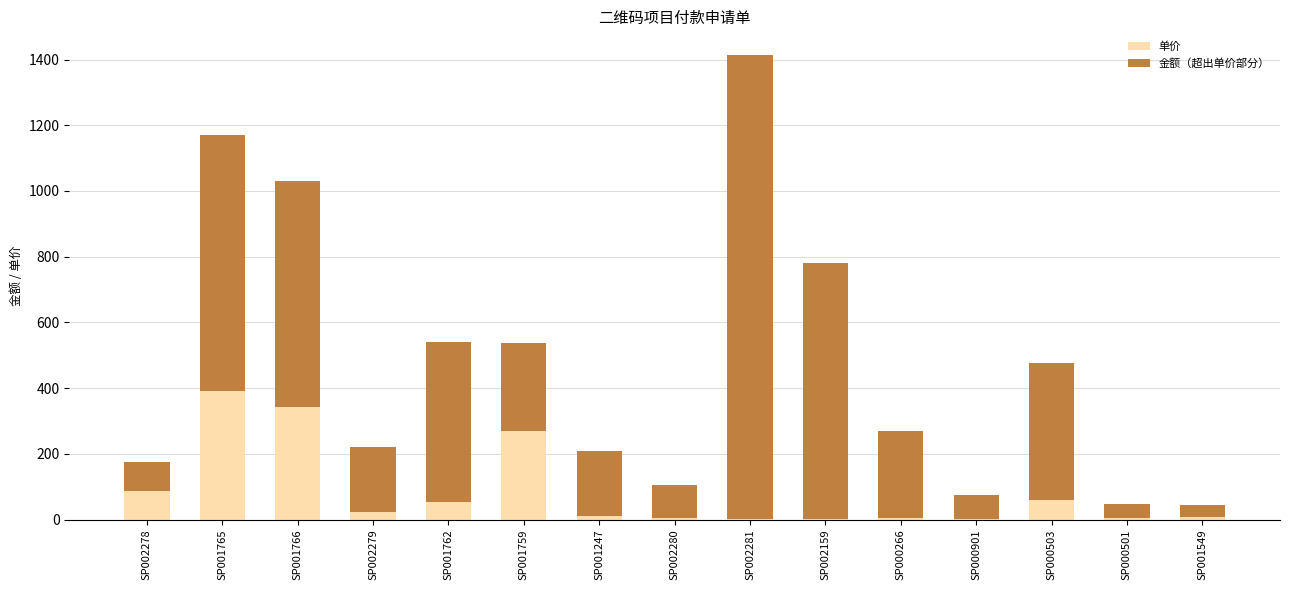

How many data points in 单价 are above 10?

8